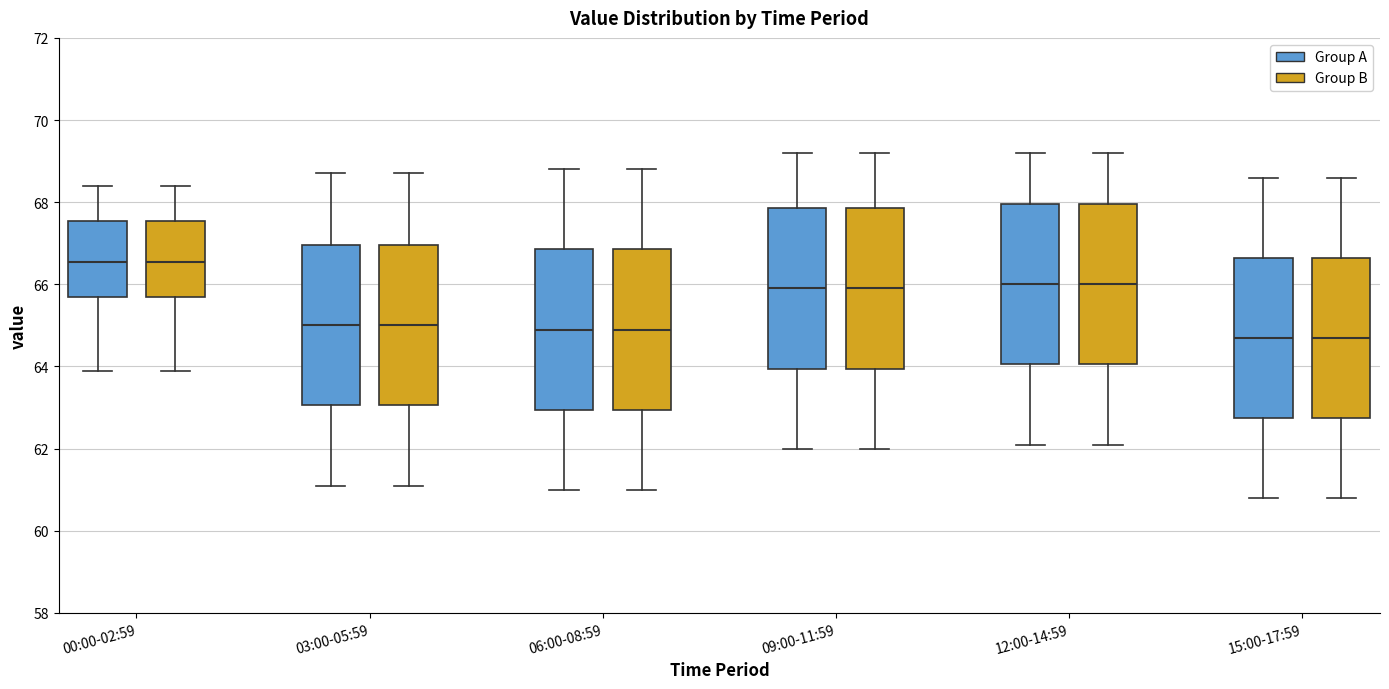

Where does the upper whisker of the box for 15:00-17:59 (Group B) end on the y-axis? The values are not printed on the chart, so give them approximately, as read against the axis.

68.6